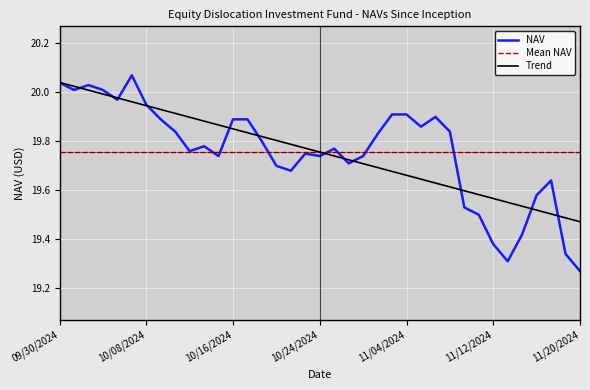

Which series has the widest spread of values?

NAV